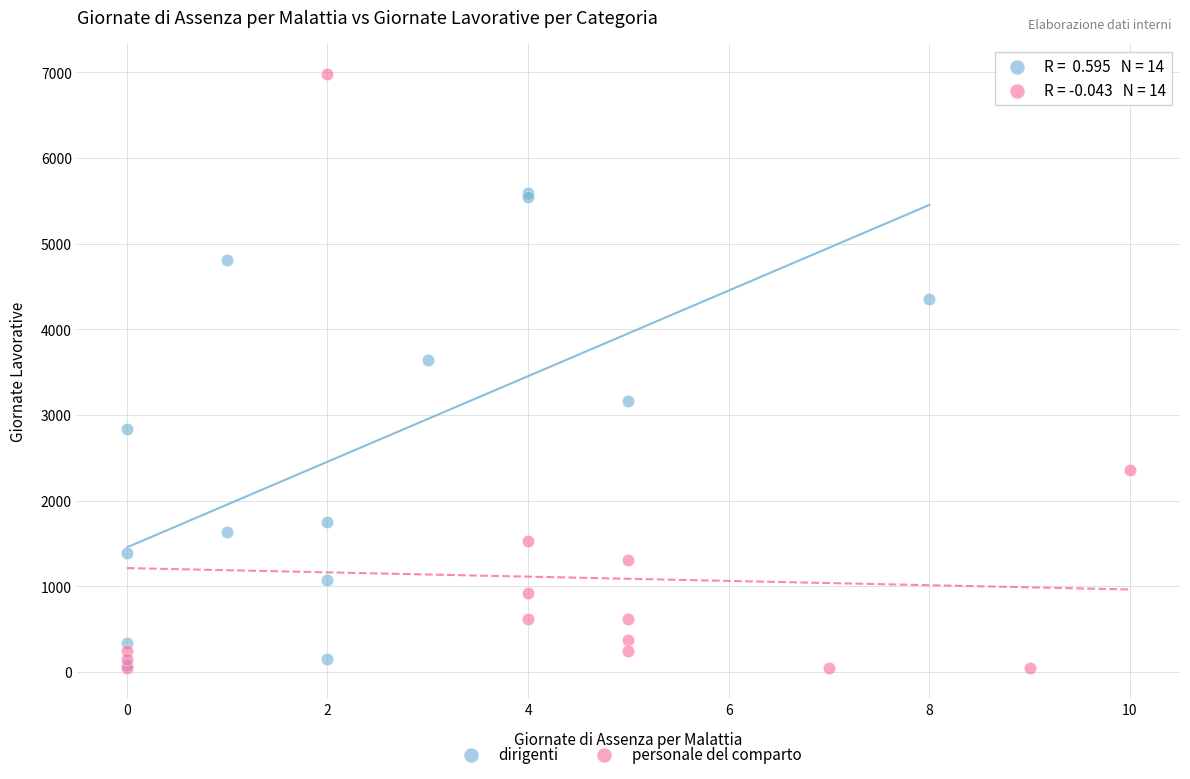

Which series has the widest spread of Y values?

personale del comparto